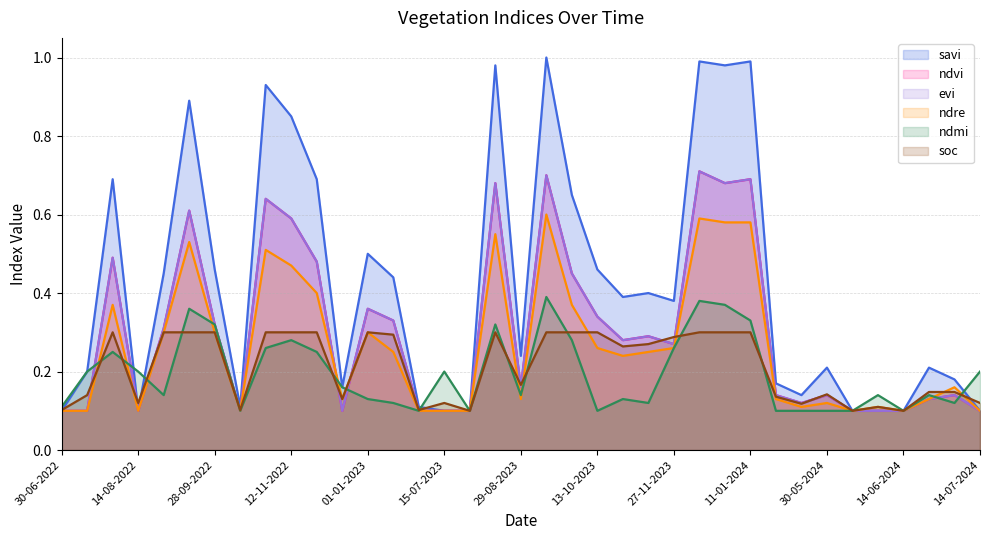

The value of ndmi at 01-01-2023 is 0.2. True or false?

False